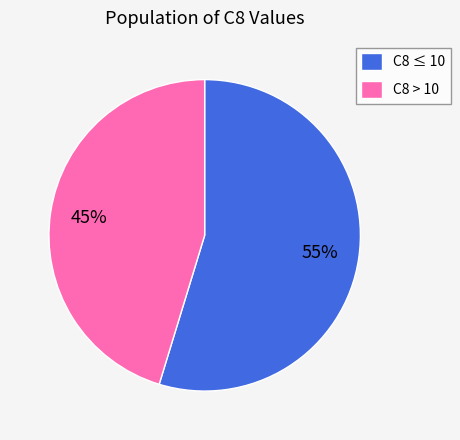

Do C8 > 10 and C8 ≤ 10 together represent more than half of the pie?

Yes